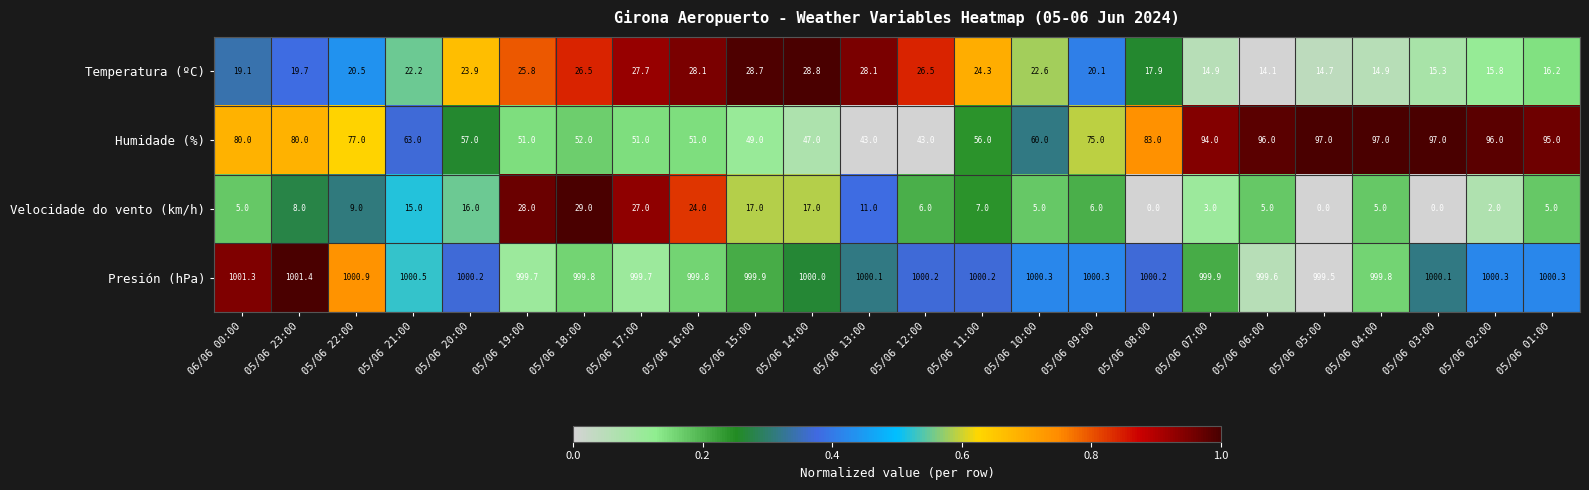

The value of Humidade (%) at 05/06 21:00 is 63.0. True or false?

True